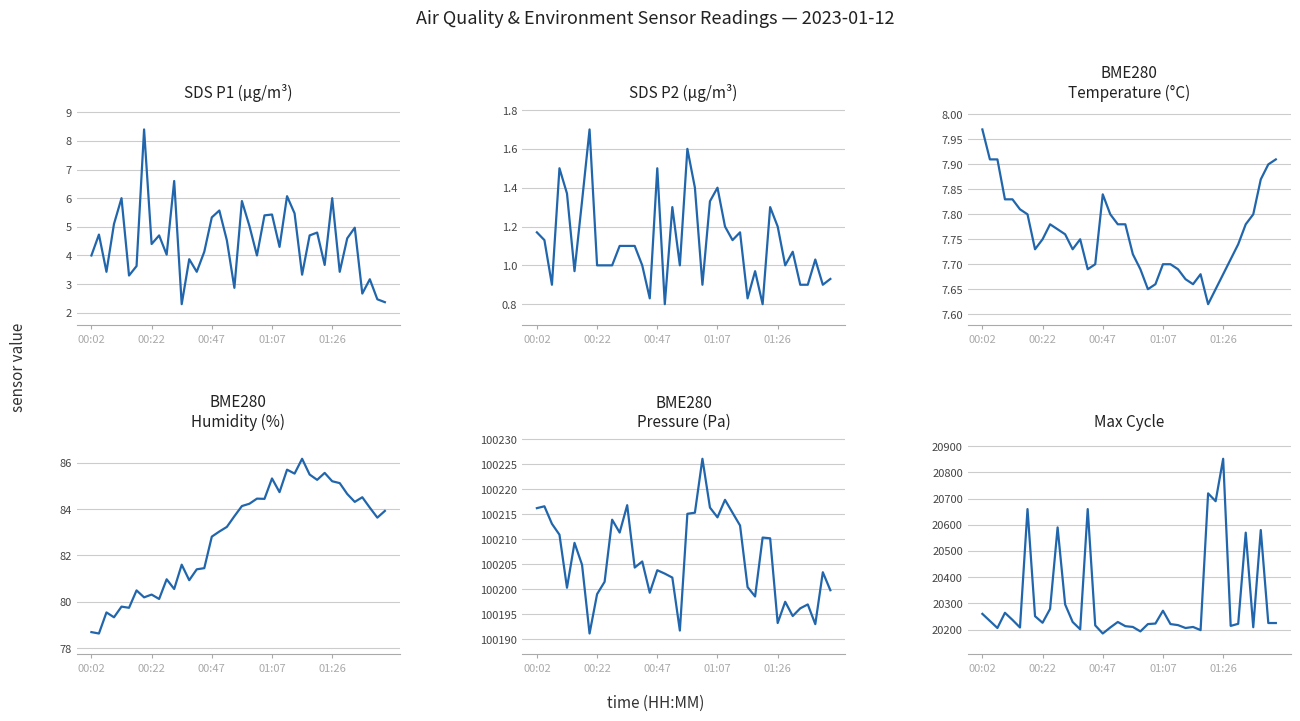

Which series has the widest spread of values?

Max_cycle